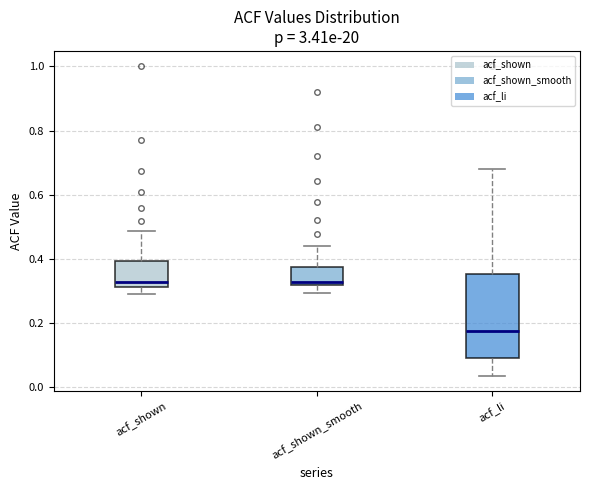

Which box is the tallest, from its lower edge to its upper edge?

acf_li